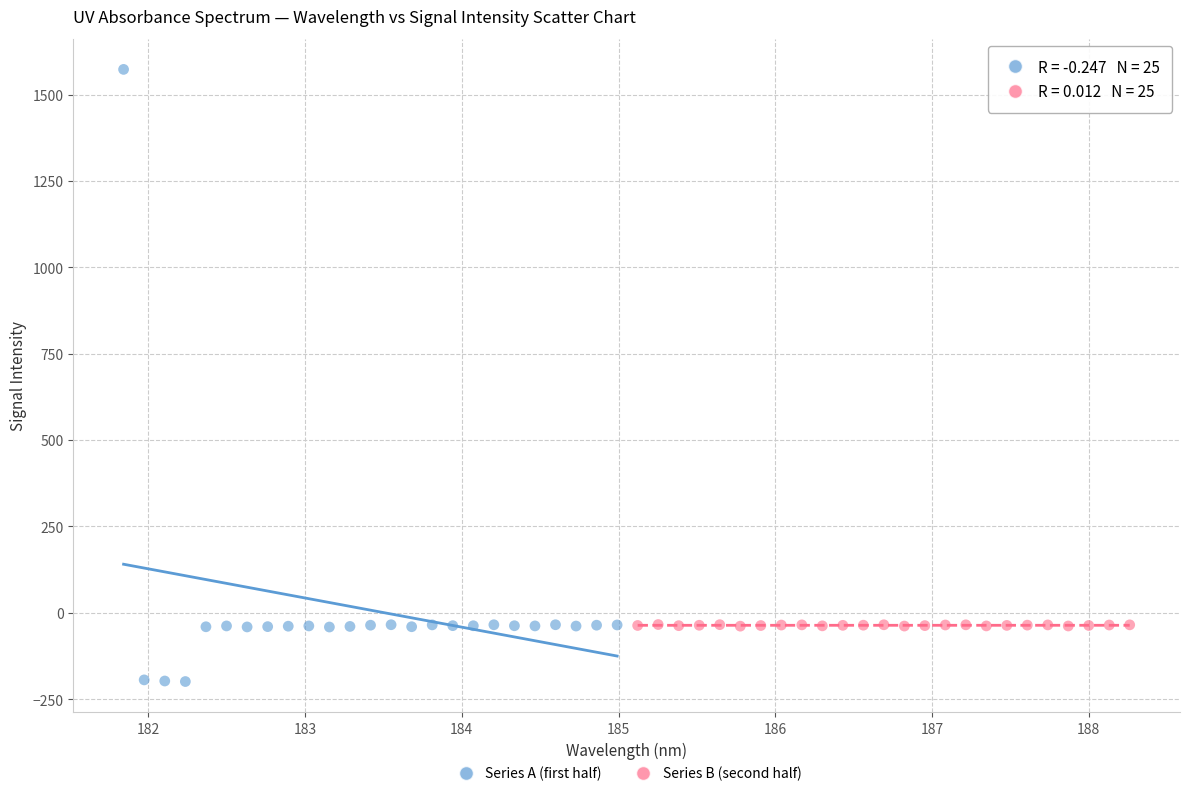

Which series has the largest Y range (max minus min)?

Series A (first half)